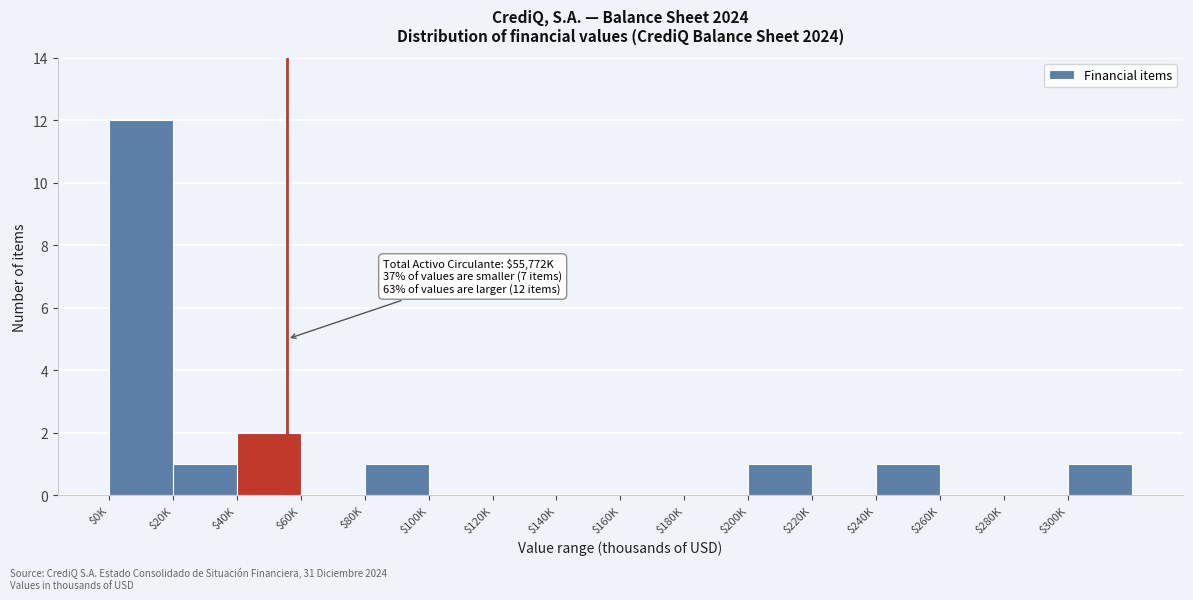

Which category has the highest value across all series?

$0K